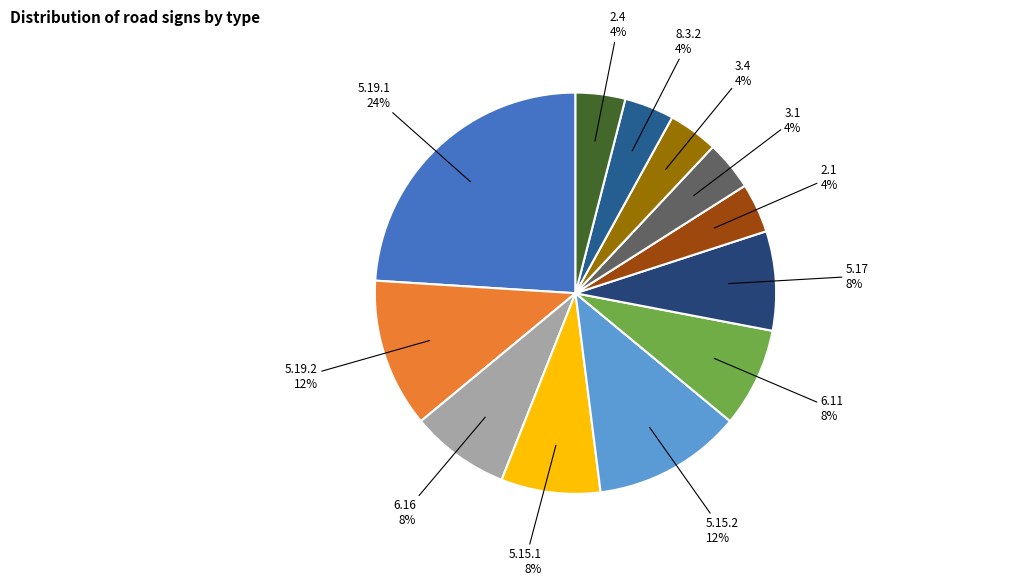

To the nearest percent, what is the average slice percentage?

8%